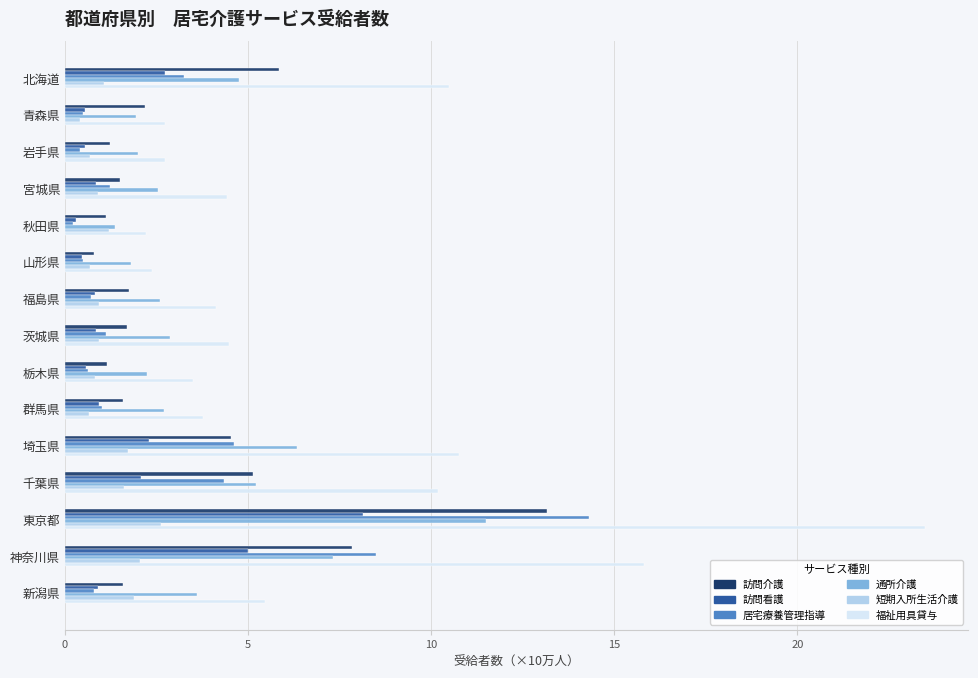

Rank the series by their maximum value, from highest to lowest.

福祉用具貸与, 居宅療養管理指導, 訪問介護, 通所介護, 訪問看護, 短期入所生活介護